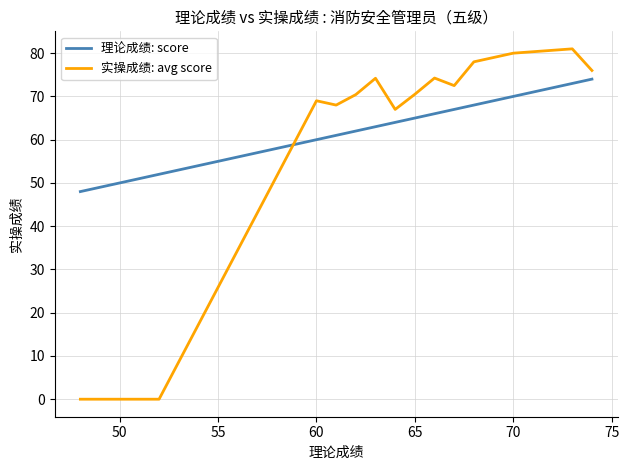

List the series in order of their peak value, lowest first.

理论成绩: score, 实操成绩: avg score